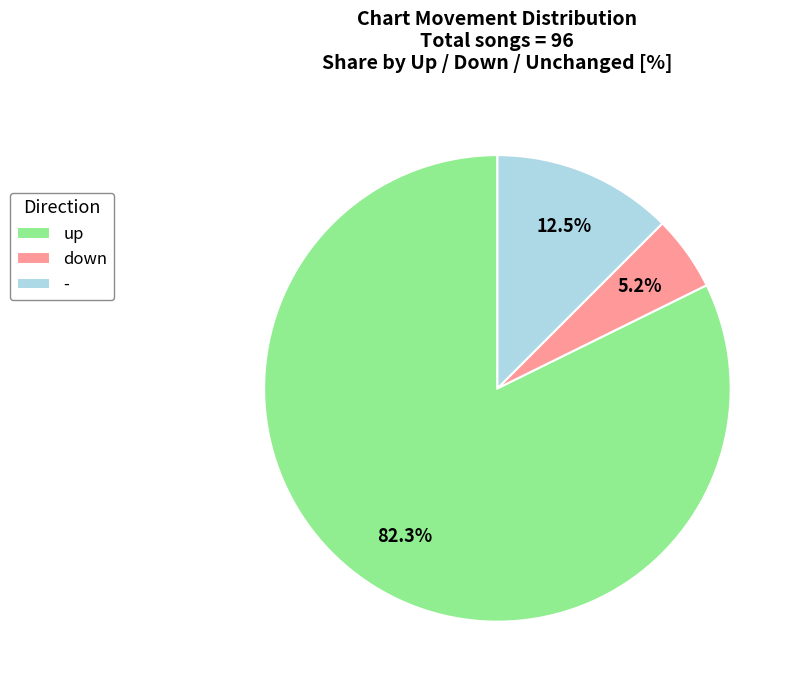

Is up the majority of the pie?

Yes